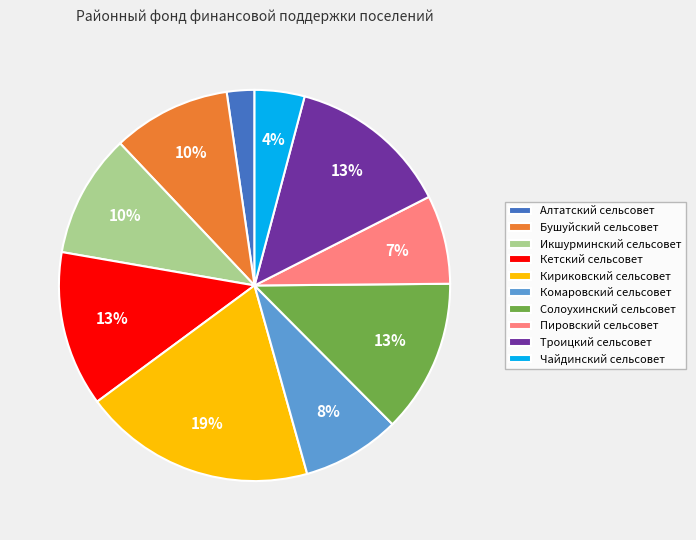

Combined, do Кириковский сельсовет and Алтатский сельсовет account for over 50%?

No